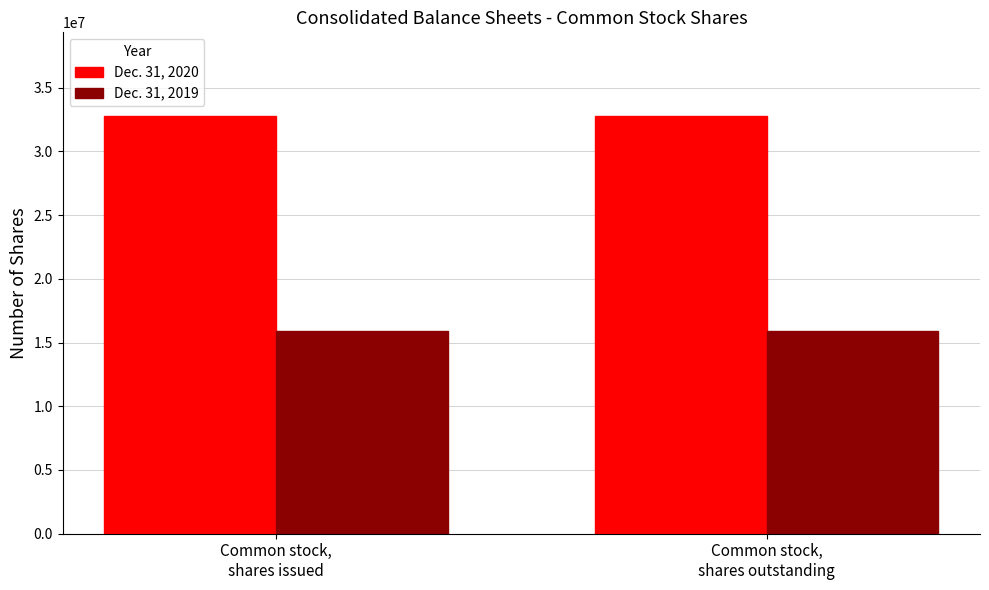

What is the maximum value for Dec. 31, 2019?

15873128